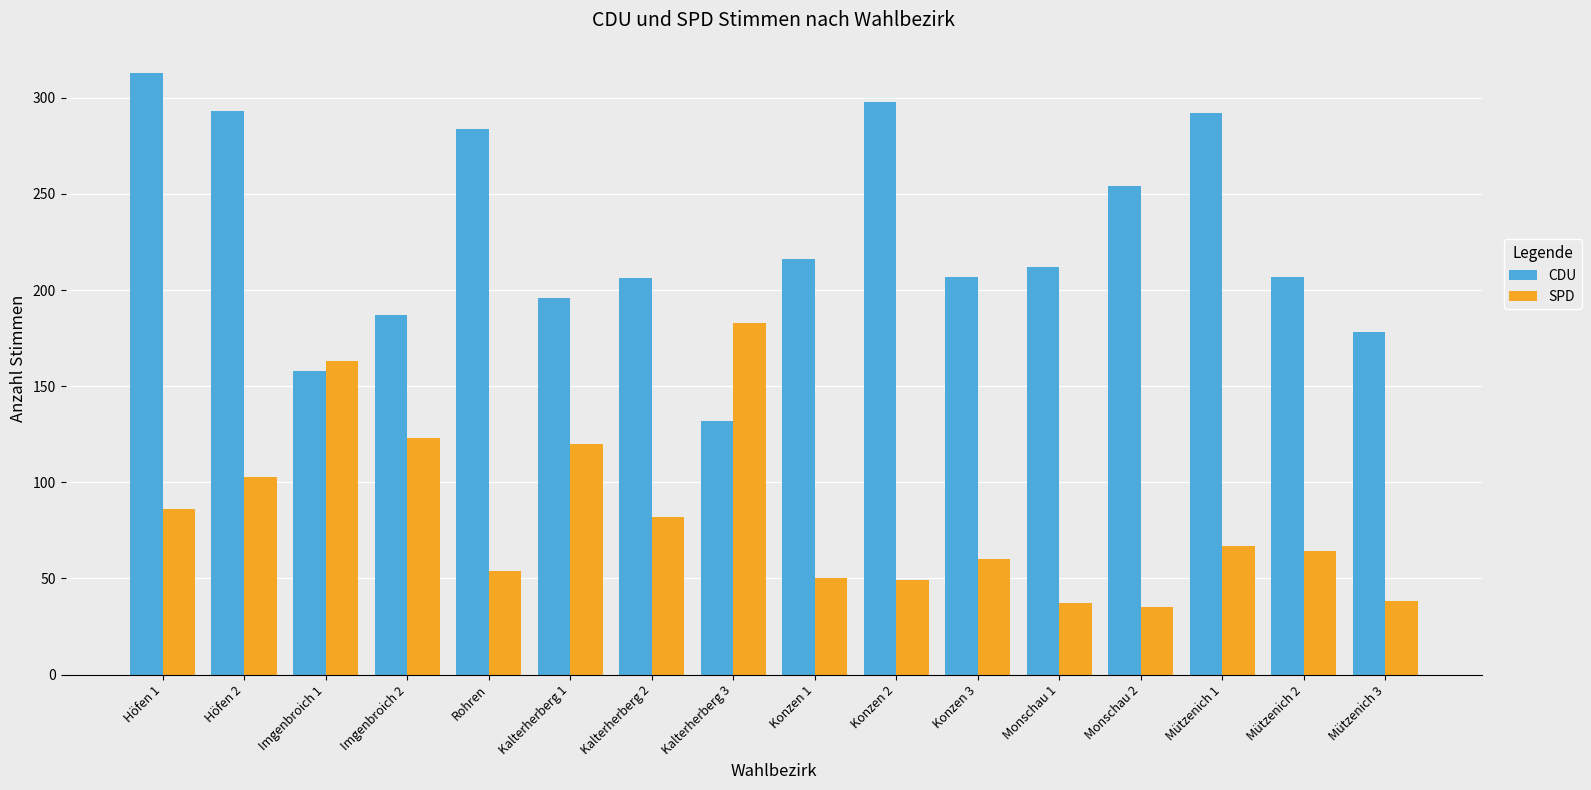

What position from the right is Imgenbroich 1?

14